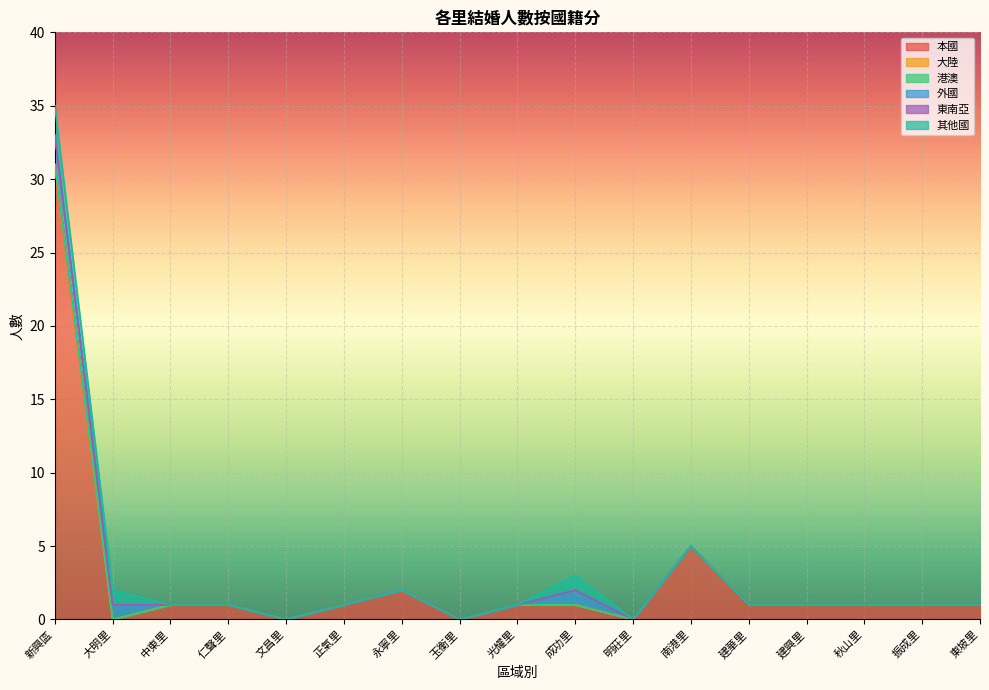

Which category has the lowest value across all series?

大明里